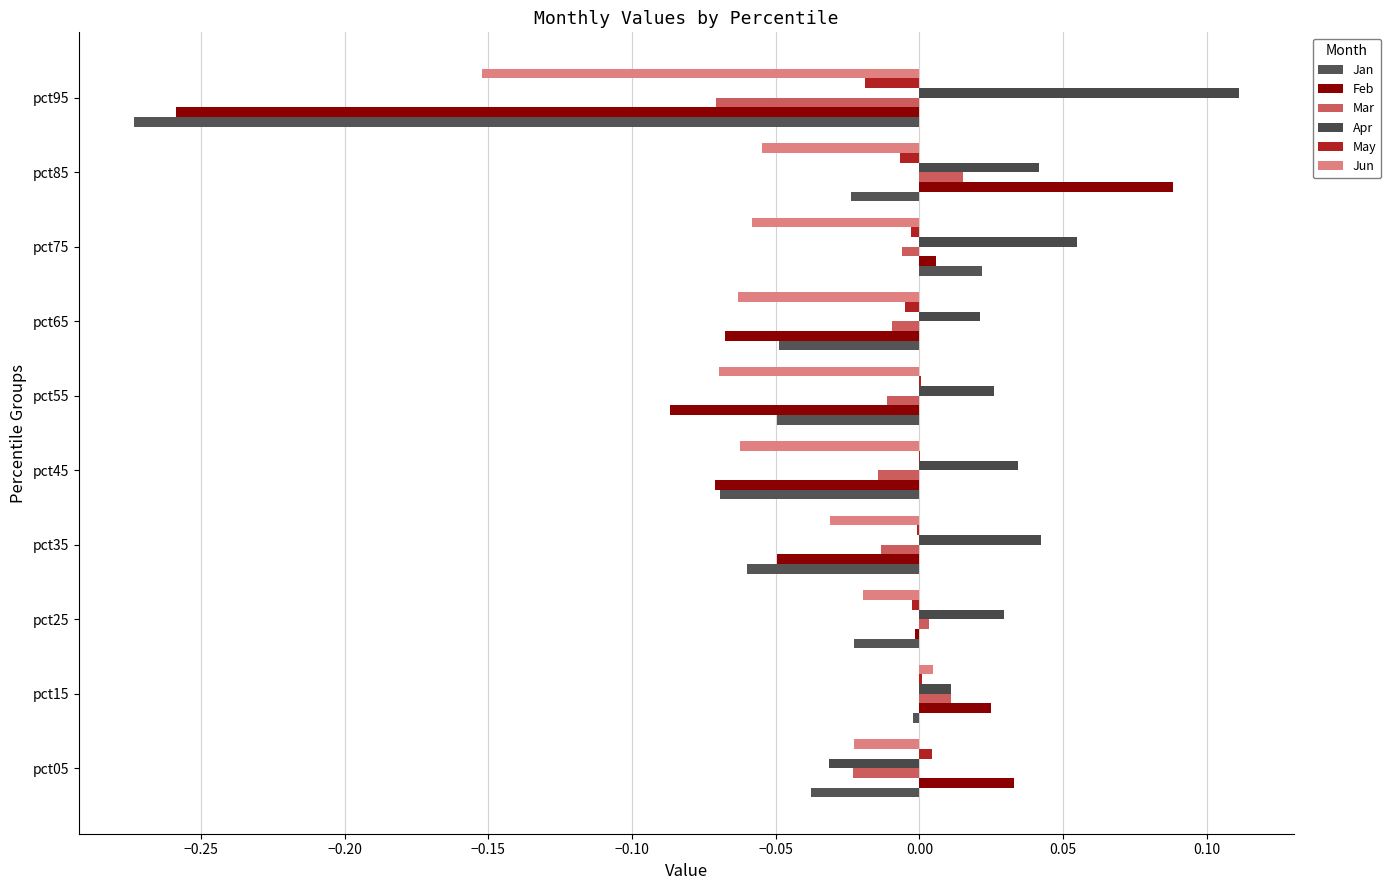

How many values in the Jan series exceed 0?

1